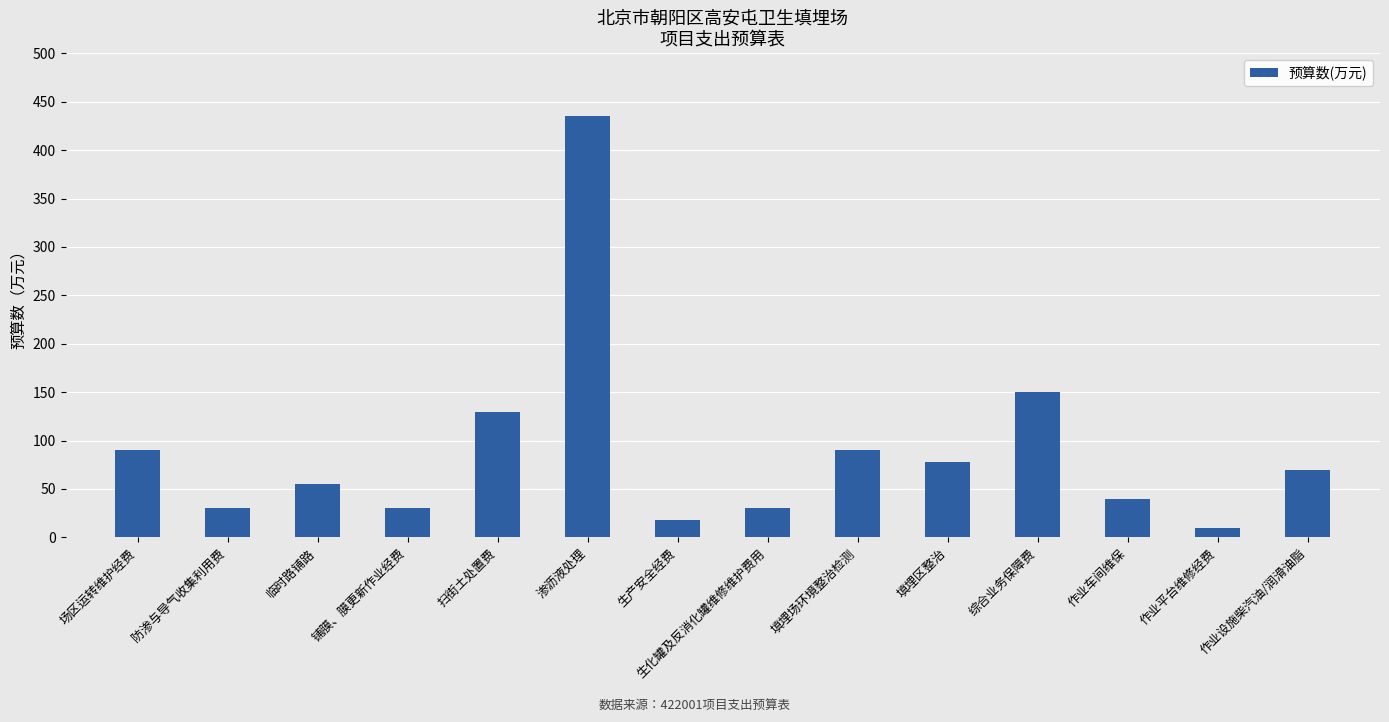

How many series are shown in this chart?

1